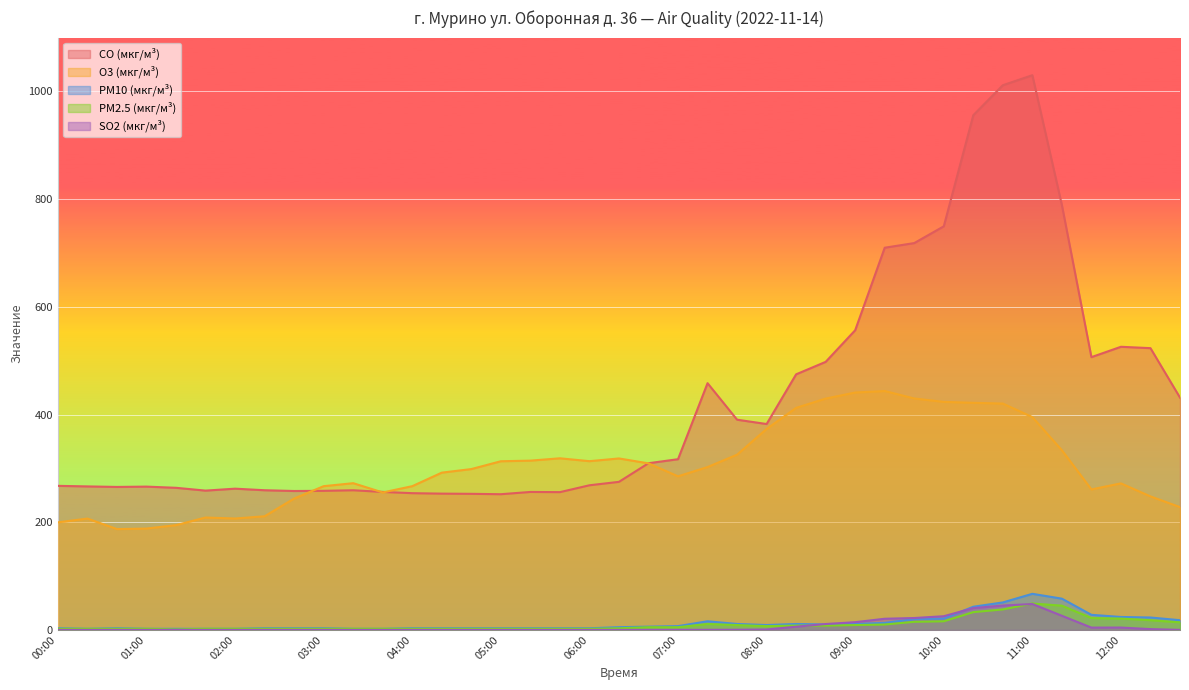

The value of PM10 (мкг/м³) at 11:00 is 99.1. True or false?

False